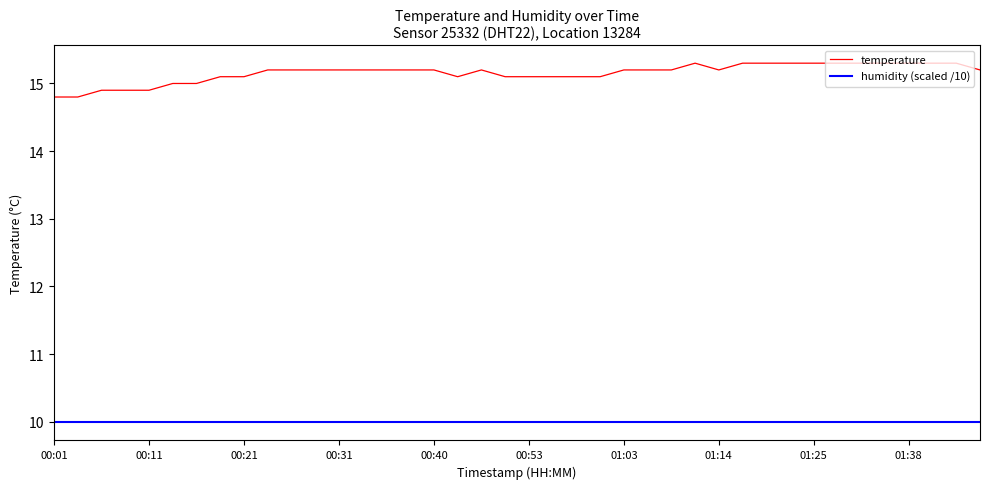

What is the greatest value displayed?

15.3